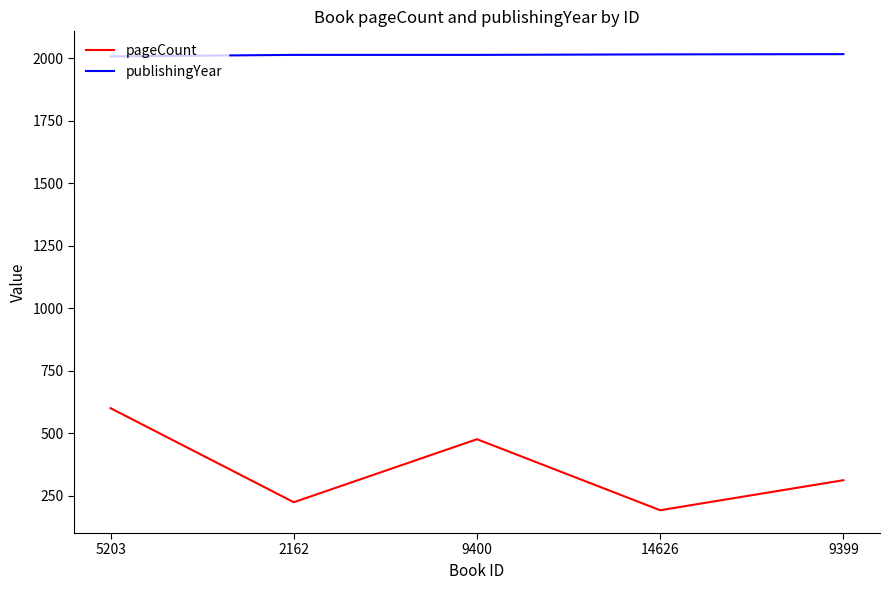

The publishingYear series shows 896 at 2162. True or false?

False